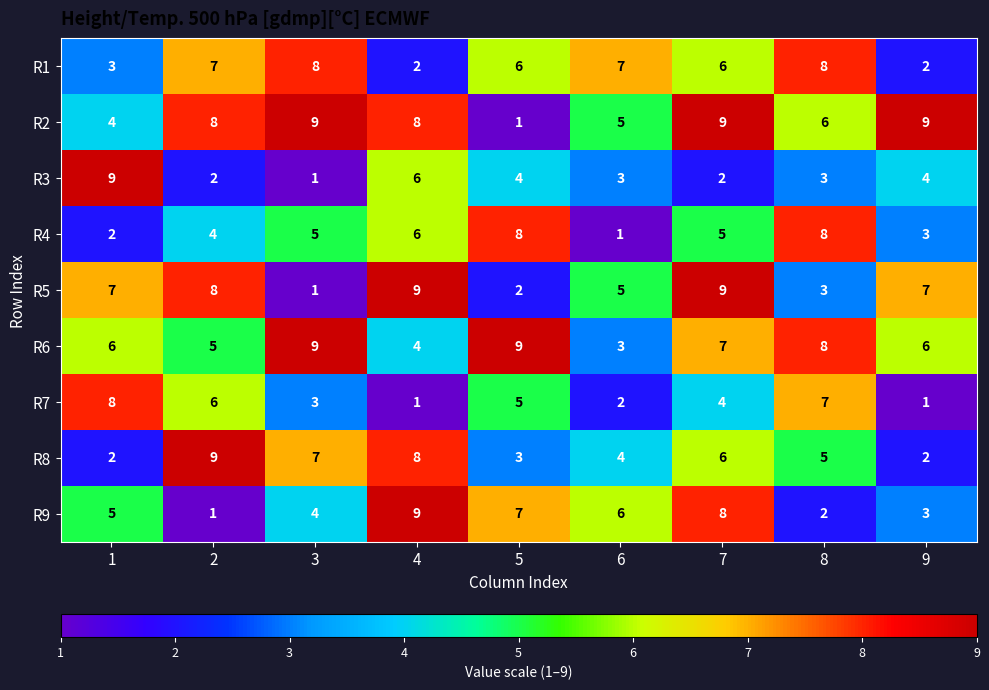

Rank the categories by R9 value from highest to lowest.

4, 7, 5, 6, 1, 3, 9, 8, 2